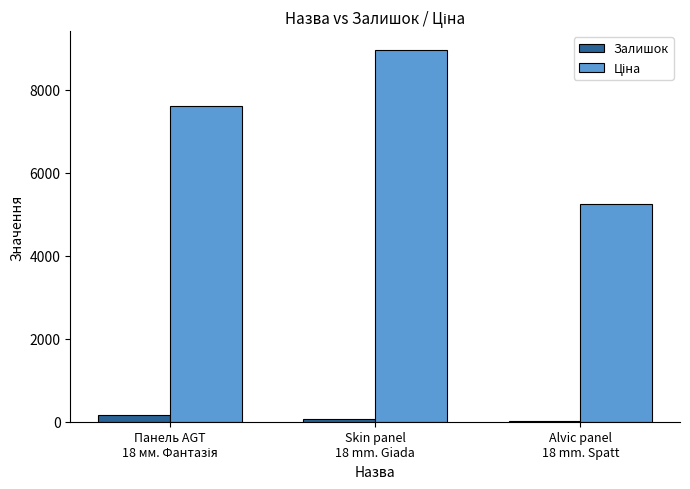

What is the greatest value displayed?

8966.9